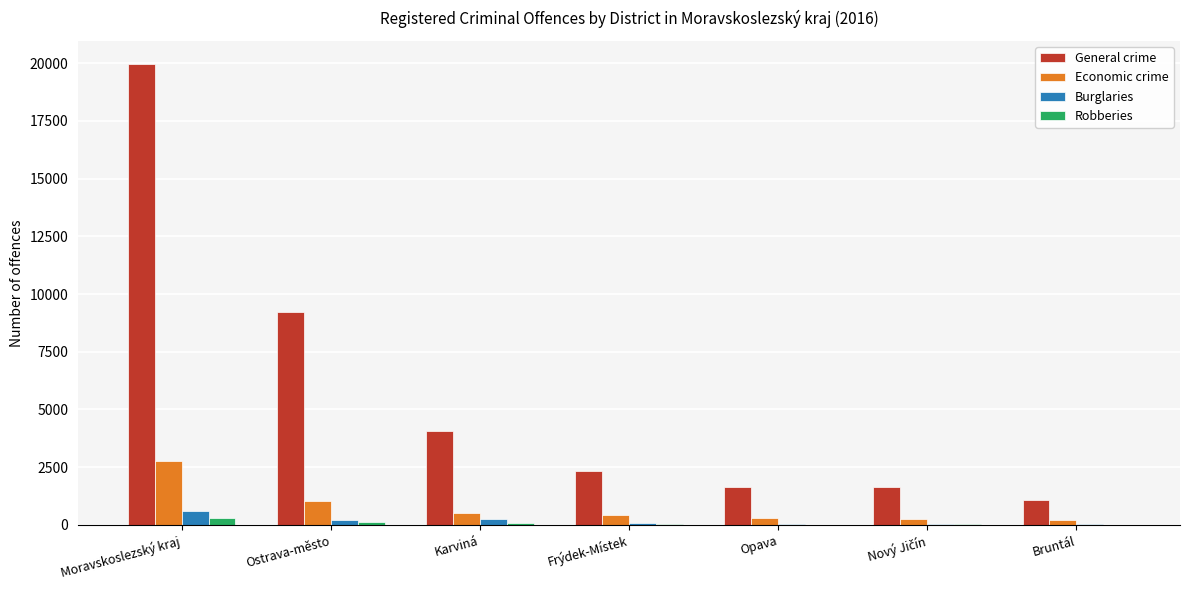

What is the highest value of the Burglaries series?

616